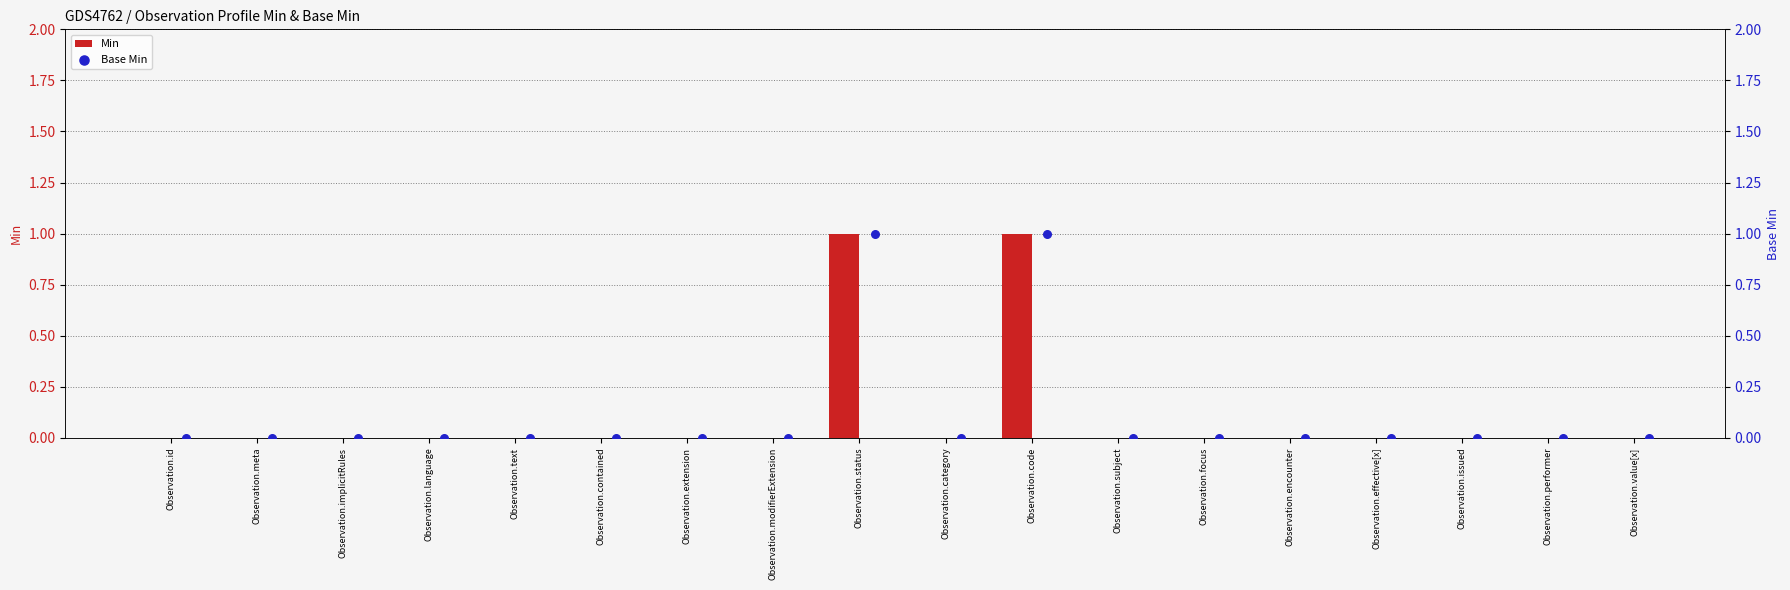

At how many categories does at least one series exceed 0?

2